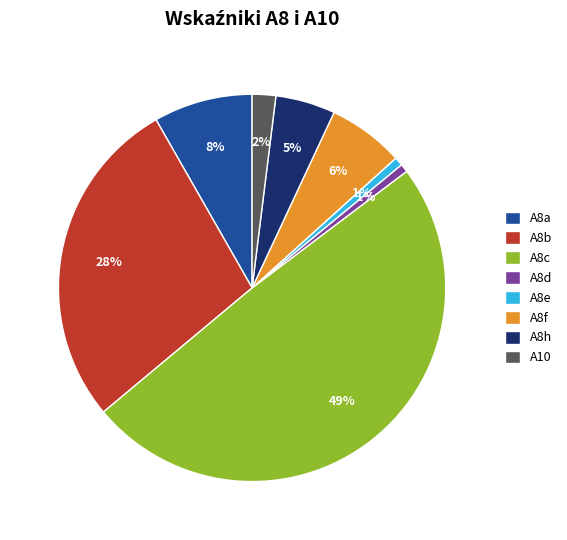

To the nearest percent, what is the difference between the A10 and A8a slice percentages?

6%